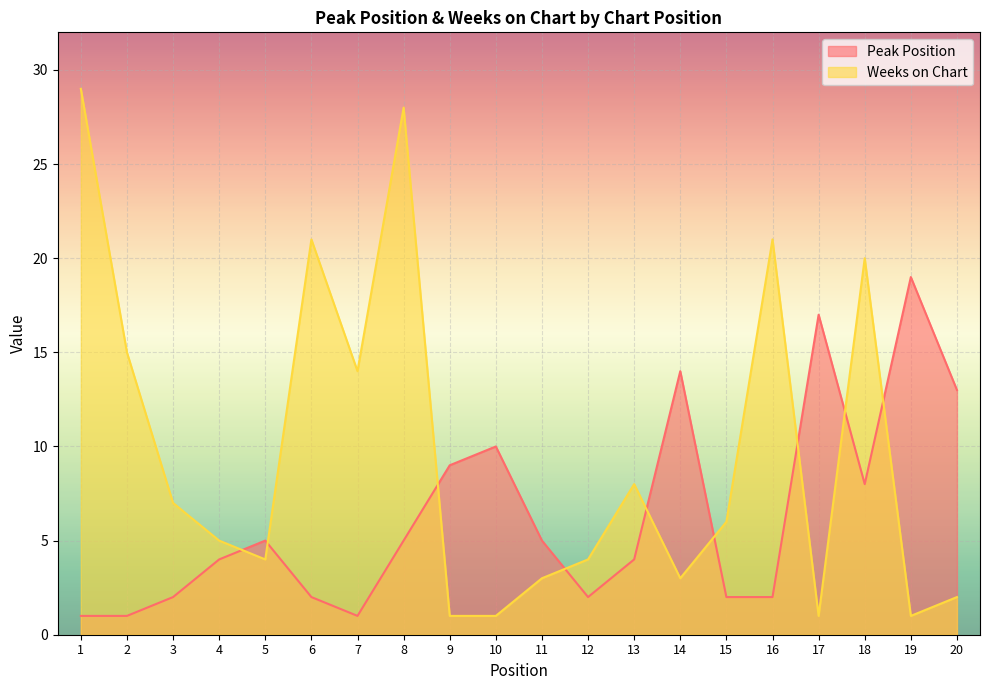

Where do Peak Position and Weeks on Chart first cross each other?

4 and 5